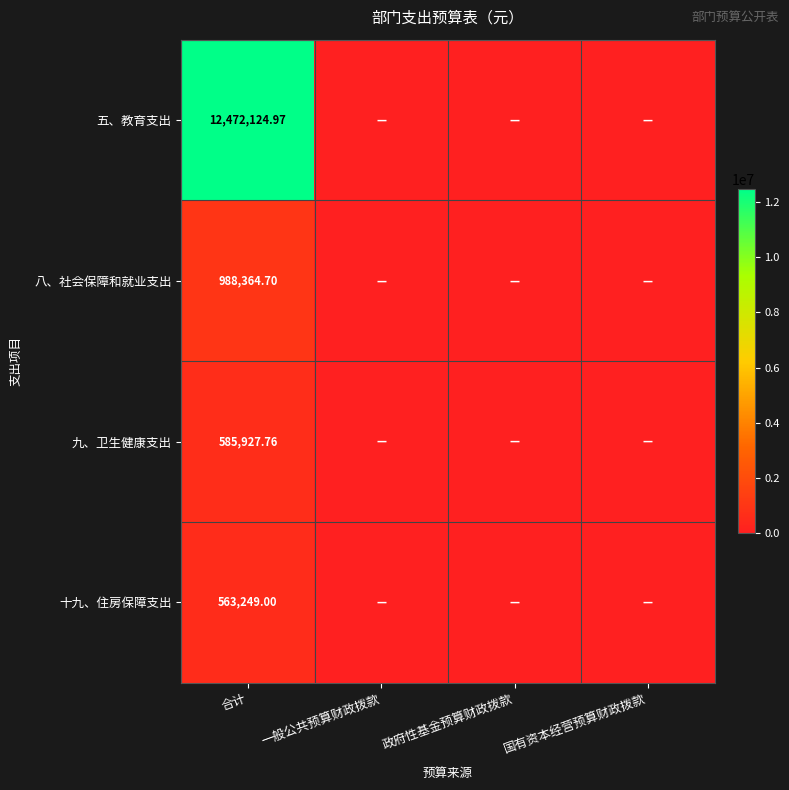

Rank the series at 合计 from lowest to highest value.

十九、住房保障支出, 九、卫生健康支出, 八、社会保障和就业支出, 五、教育支出